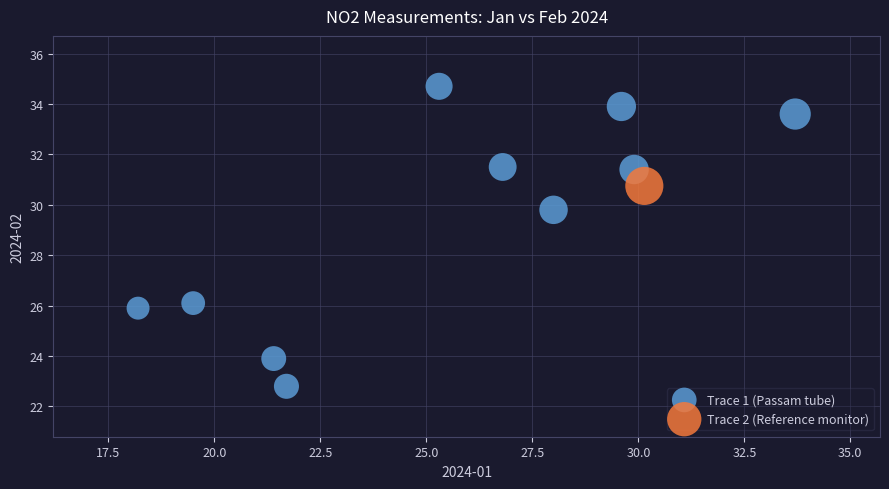

What are all the series names shown in the legend?

Trace 1 (Passam tube), Trace 2 (Reference monitor)